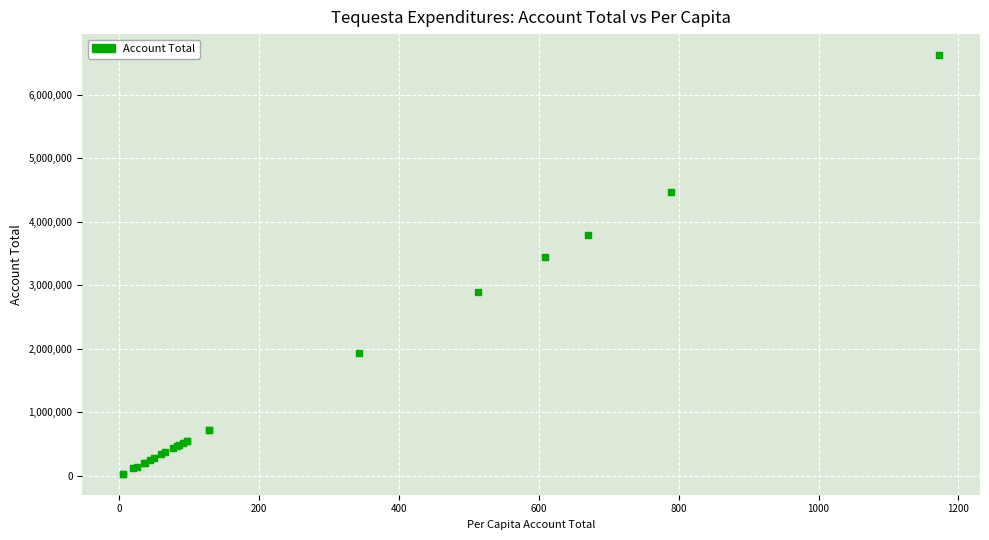

What Y value in the scatter plot is closest to 3329426?

3443462